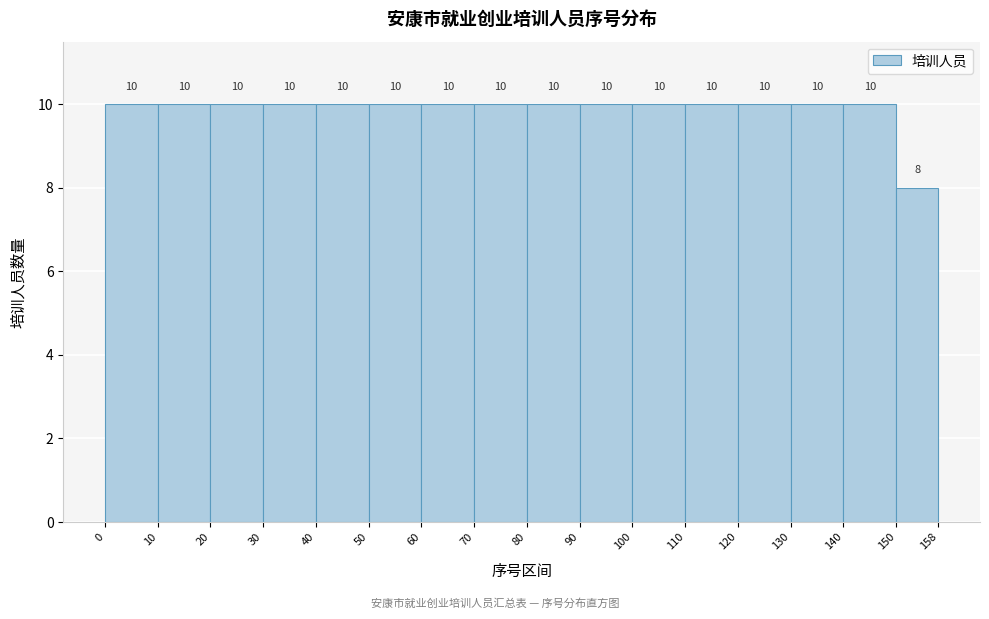

Reading left to right, list every bar in this chart as the range it spans on the x-axis followed by its height.

0 to 10: 10
10 to 20: 10
20 to 30: 10
30 to 40: 10
40 to 50: 10
50 to 60: 10
60 to 70: 10
70 to 80: 10
80 to 90: 10
90 to 100: 10
100 to 110: 10
110 to 120: 10
120 to 130: 10
130 to 140: 10
140 to 150: 10
150 to 158: 8